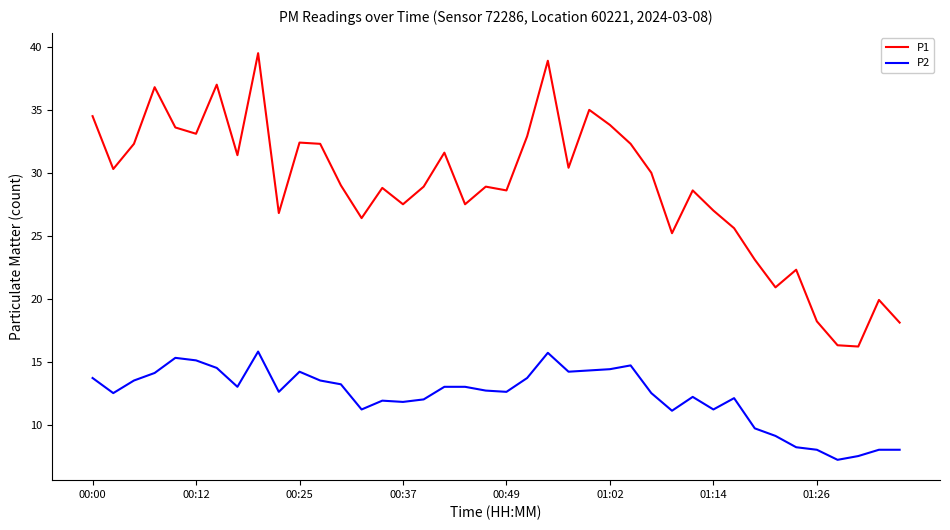

True or false: P2 and P1 cross at least once.

False